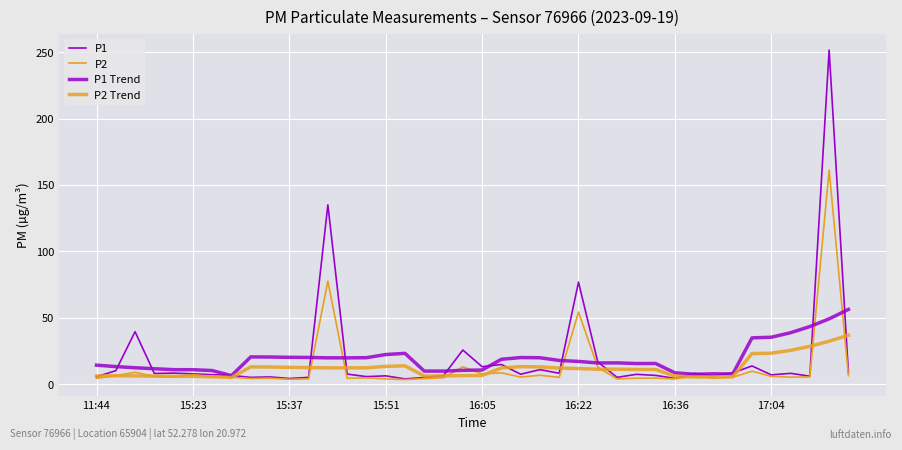

Reading left to right, transcribe all the data shown in this chart.

P1: 5.5	10.1	39.5	8.0	8.3	7.7	7.1	6.5	5.1	5.4	4.2	5.0	135.0	7.5	5.6	6.2	3.9	5.0	6.4	25.7	13.1	14.8	7.4	10.9	8.2	76.8	16.7	5.1	7.3	6.5	4.3	8.1	6.3	8.4	13.7	6.9	8.1	6.0	251.6	8.6
P2: 4.3	6.4	8.9	5.8	5.2	7.1	5.5	5.1	4.2	4.4	3.6	4.0	77.5	4.4	4.7	4.0	3.4	4.2	4.8	13.0	7.7	8.5	5.3	6.6	5.1	54.2	12.7	3.9	4.5	4.5	3.9	5.9	4.5	5.2	9.7	5.8	5.2	5.4	161.2	6.4
P1 Trend: 14.3	13.2	12.3	11.6	10.9	10.8	10.2	6.4	20.5	20.4	20.2	20.1	19.8	19.8	19.9	22.3	23.2	9.8	9.8	10.4	10.6	18.7	20.0	19.8	17.8	17.1	15.9	16.0	15.5	15.5	8.5	7.4	7.7	7.6	34.8	35.3	38.7	43.3	49.2	56.2
P2 Trend: 6.1	6.3	6.2	6.0	5.8	5.8	5.5	5.0	13.0	12.9	12.6	12.4	12.2	12.2	12.3	13.3	13.7	6.1	6.2	6.4	6.5	12.2	13.1	13.0	12.1	11.7	11.2	11.3	11.0	11.0	6.1	5.3	5.5	5.6	23.0	23.3	25.4	28.4	32.3	36.8